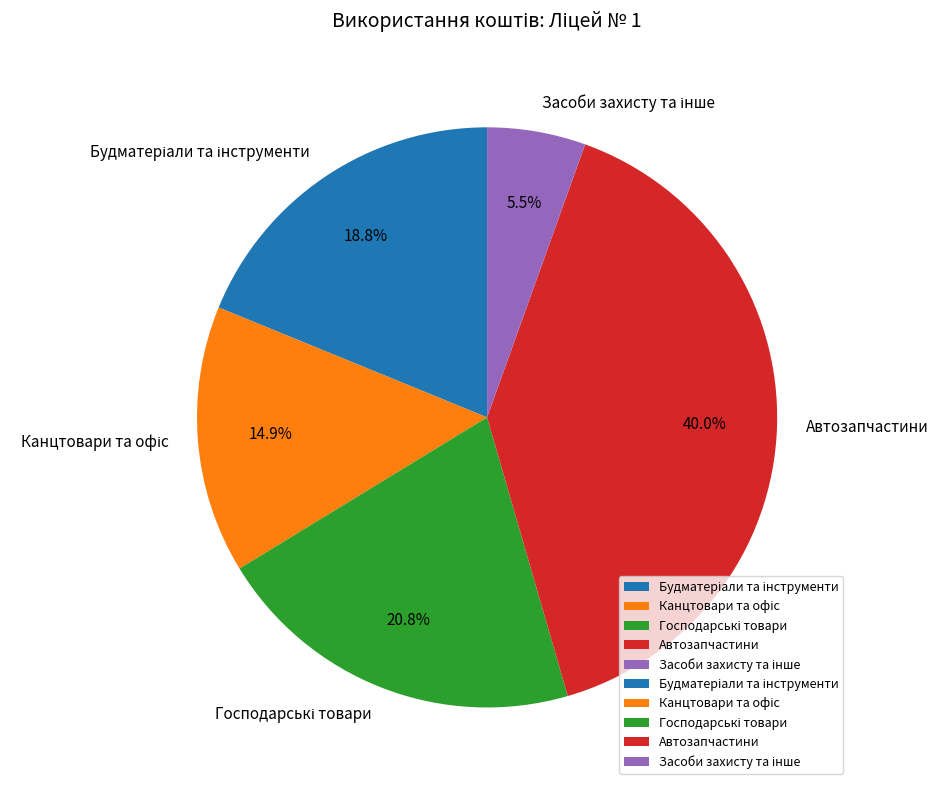

Does any single category account for the majority?

No